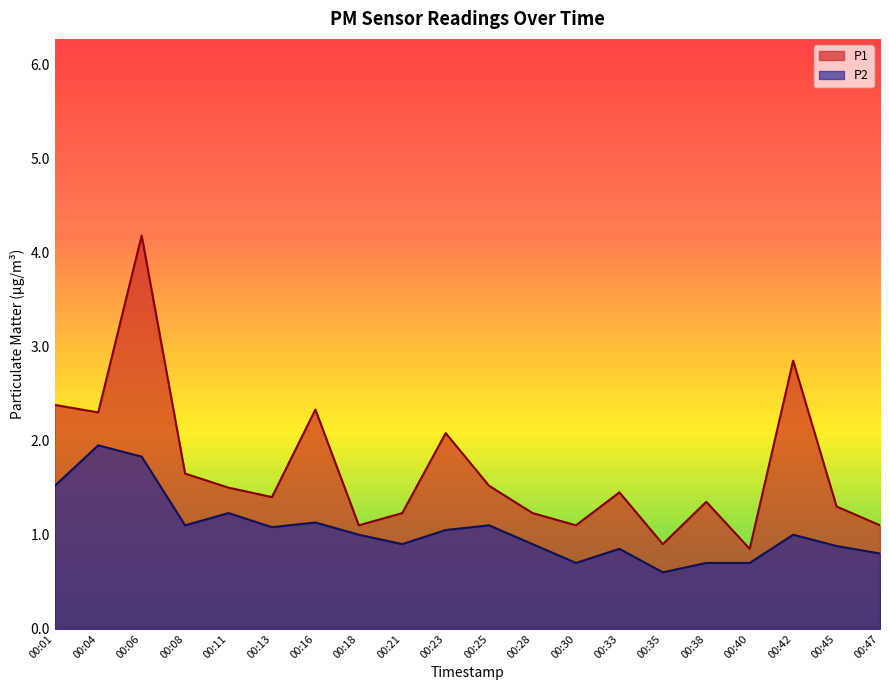

Which category has the lowest value in the P1 series?

00:40